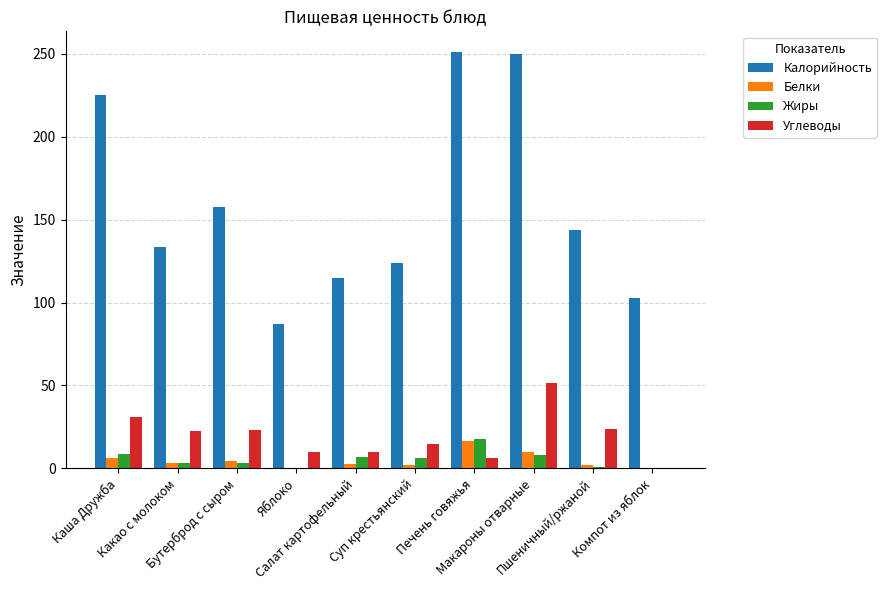

Does the chart contain stacked bars?

No